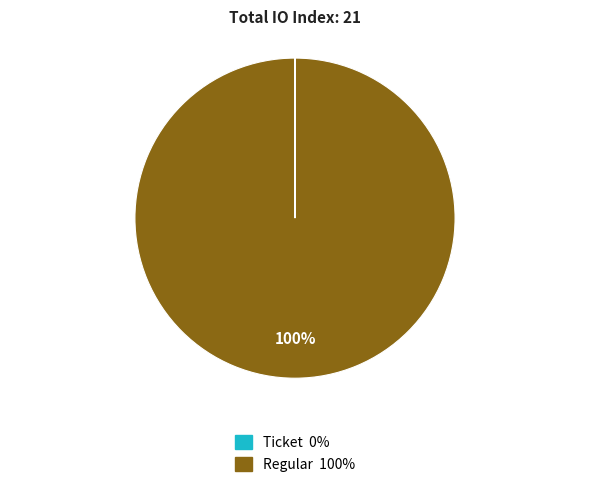

To the nearest percent, what is the difference between the largest and smallest slice percentages?

100%